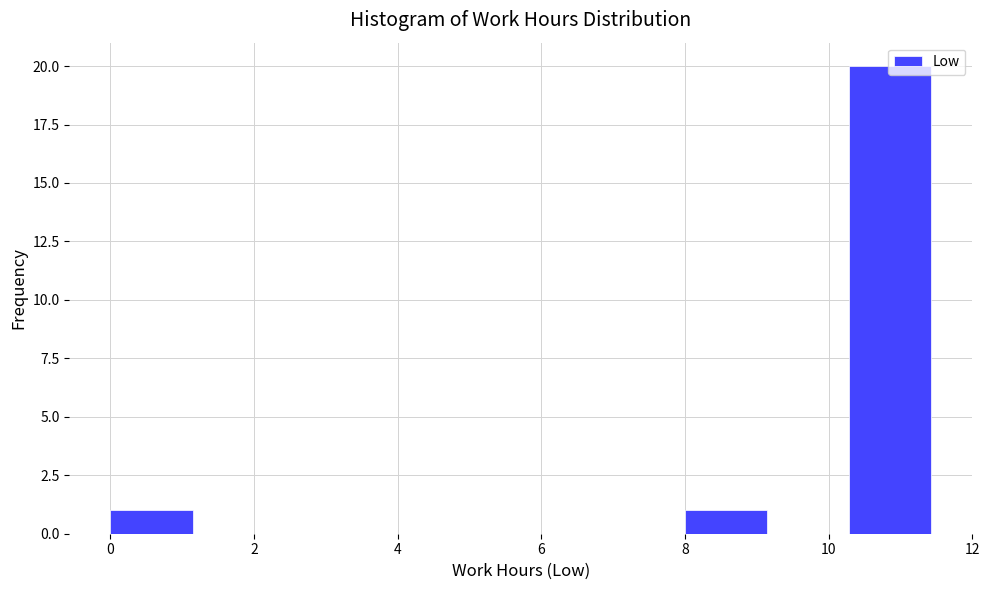

Reading left to right, list every bar in this chart as the range it spans on the x-axis followed by its height. Neither the bar edges nor the heights are printed on the chart, so give them approximately, as read against the axes.

0.0 to 1.2: 1
1.2 to 2.2: 0
2.2 to 3.4: 0
3.4 to 4.6: 0
4.6 to 5.8: 0
5.8 to 6.8: 0
6.8 to 8.0: 0
8.0 to 9.2: 1
9.2 to 10.2: 0
10.2 to 11.4: 20